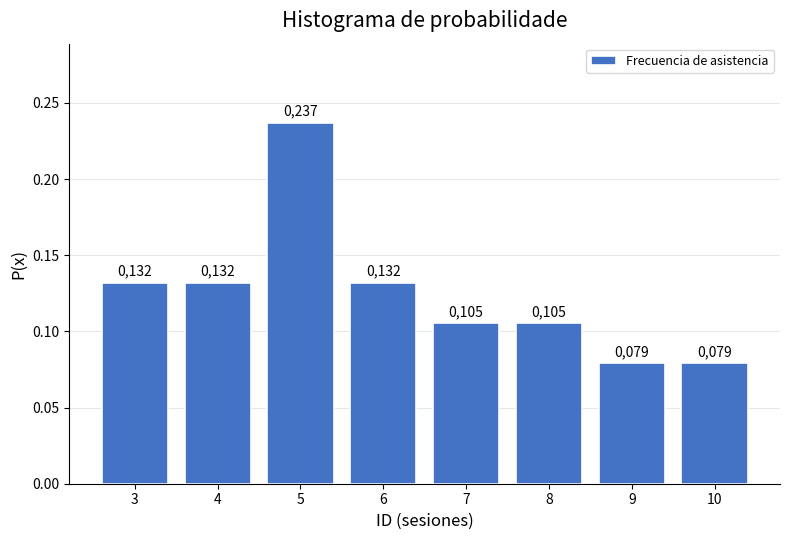

Does the chart contain any negative values?

No